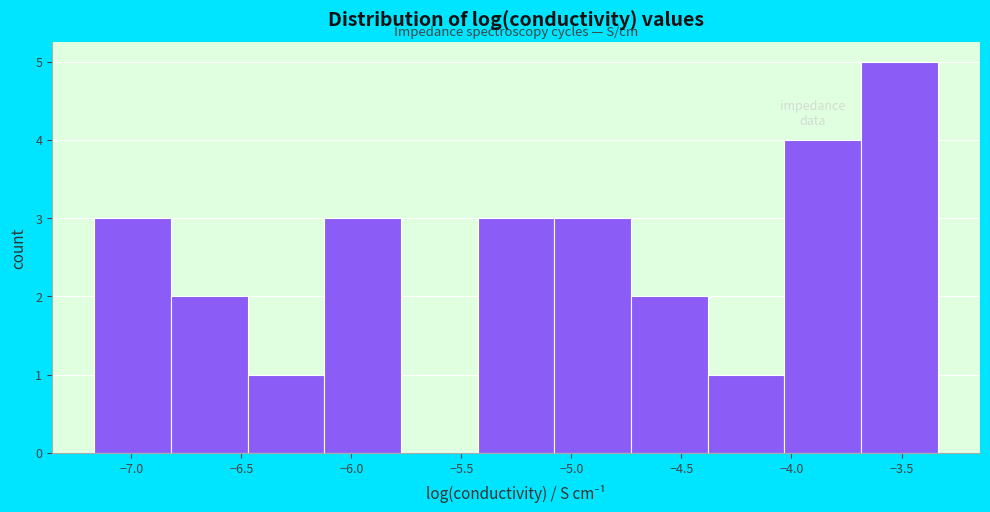

Over which range of the x-axis is the bar tallest?

-3.70 to -3.35